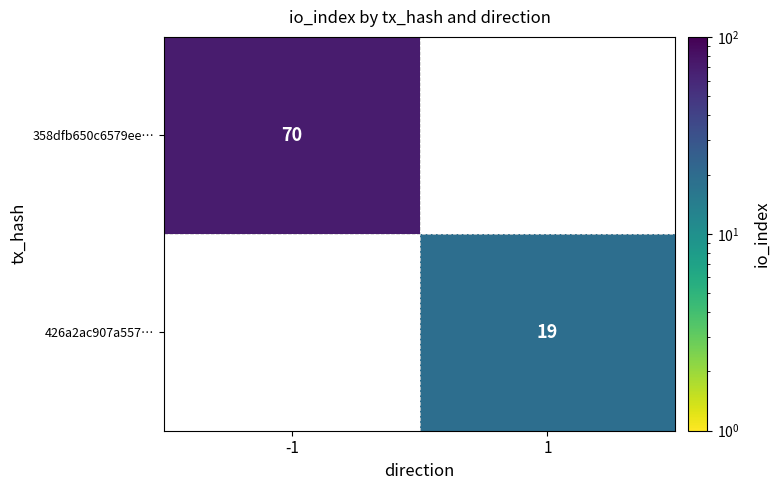

Is it true that 358dfb650c6579ee… equals 42 at -1?

False